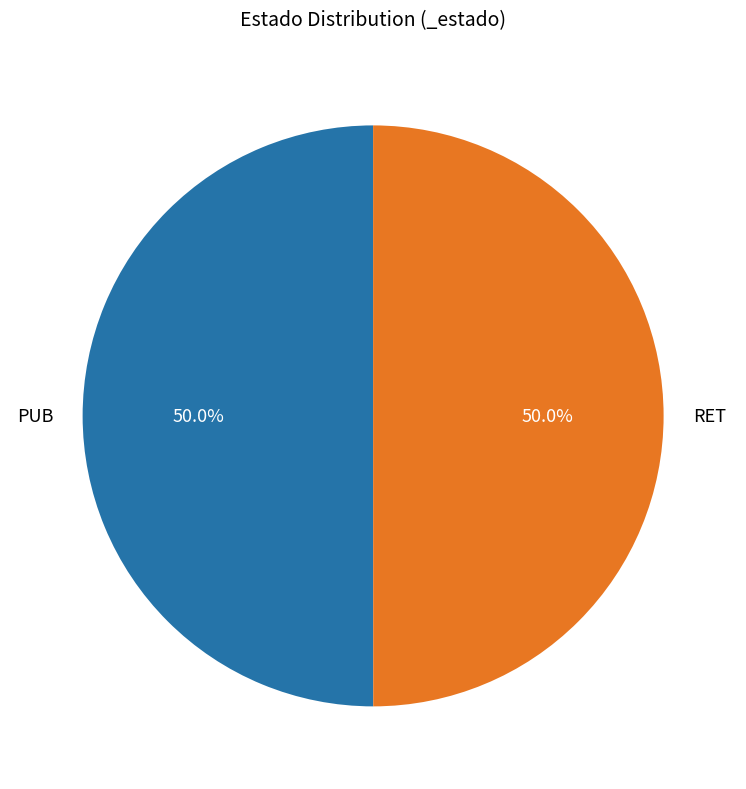

True or false: PUB accounts for 50% of the total.

True